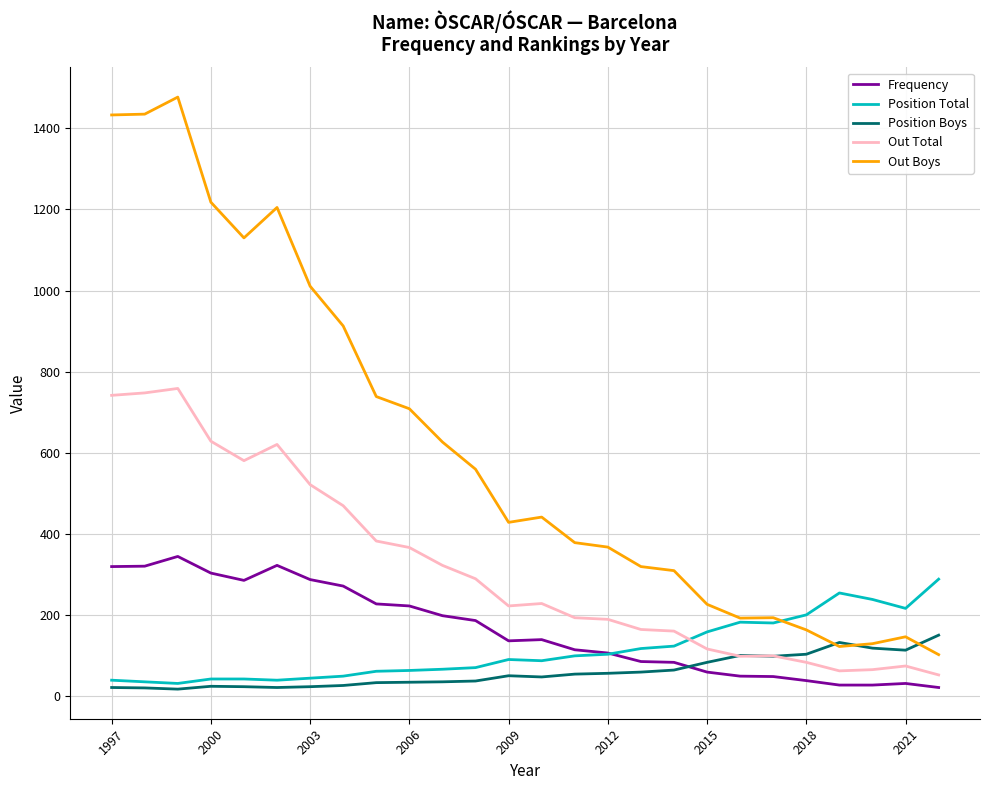

What is the maximum value for Position Total?

289